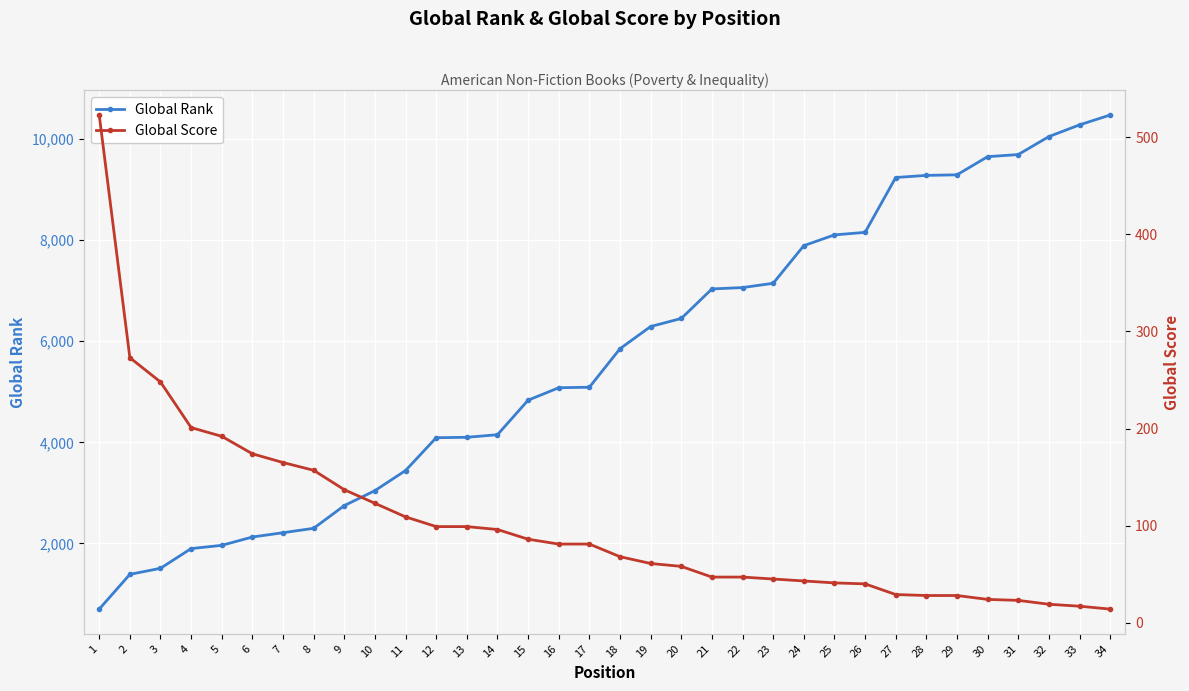

List the series in order of their overall mean, lowest first.

Global Score, Global Rank